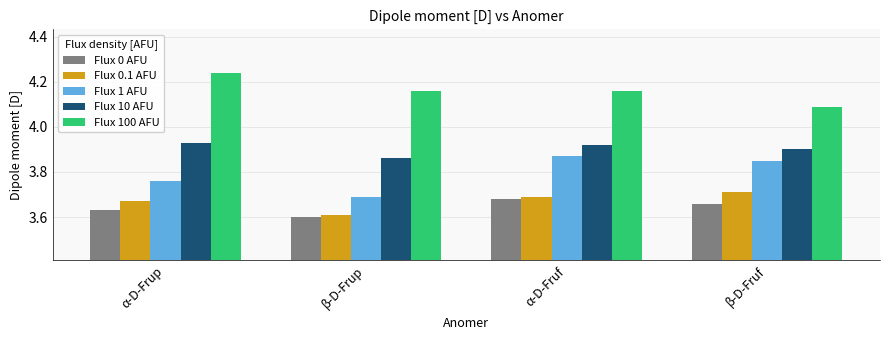

Which category has the highest value across all series?

α-D-Frup